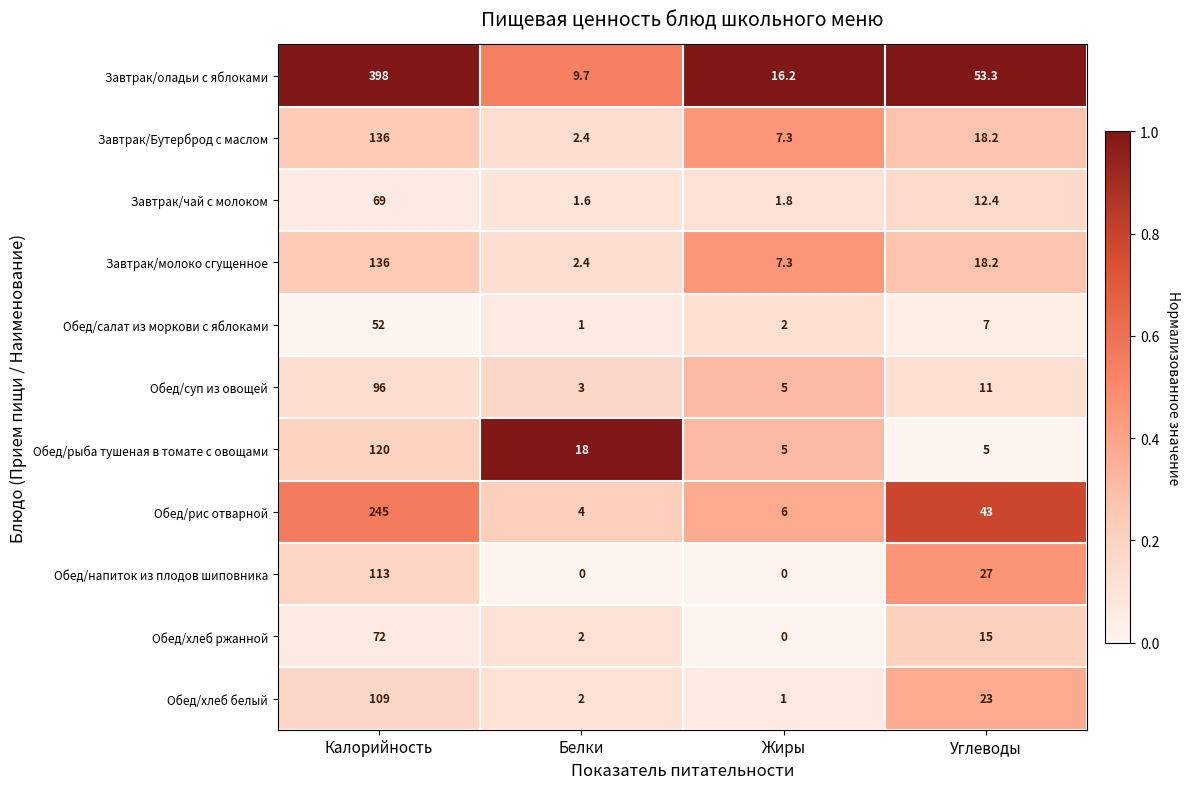

Between Калорийность and Углеводы, which series saw the biggest shift?

Завтрак/оладьи с яблоками